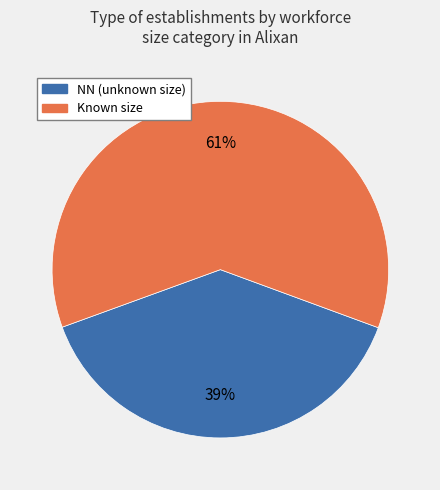

To the nearest percent, what is the average slice percentage?

50%